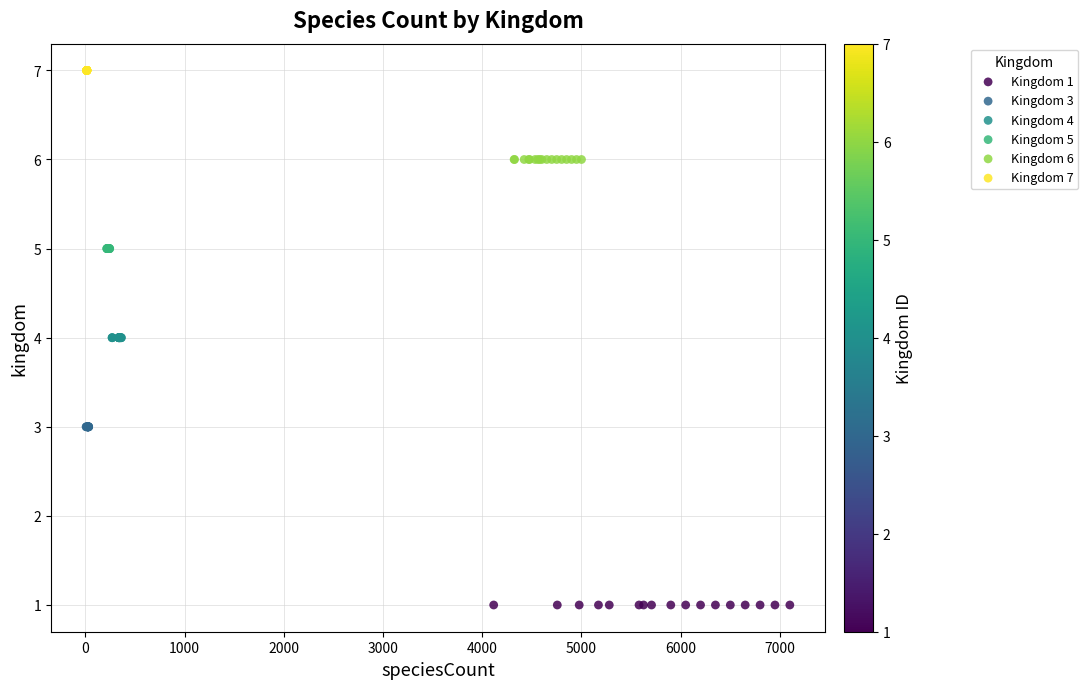

Which series contains the highest Y value?

Kingdom 7